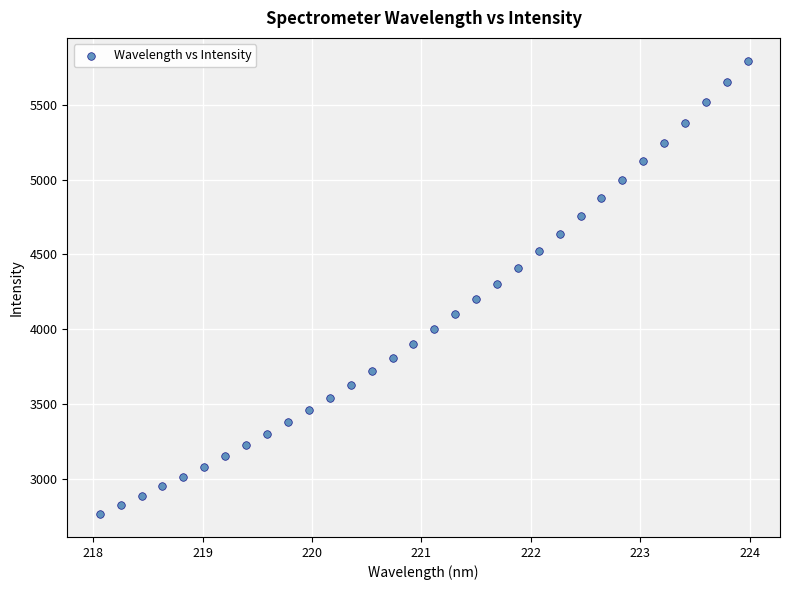

What is the range of X values (max minus min)?

5.9